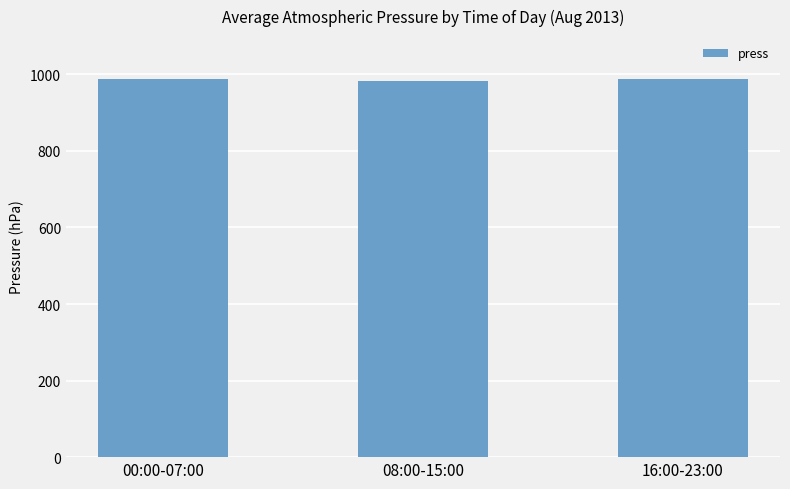

What is the value of the 2nd bar from the left?

984